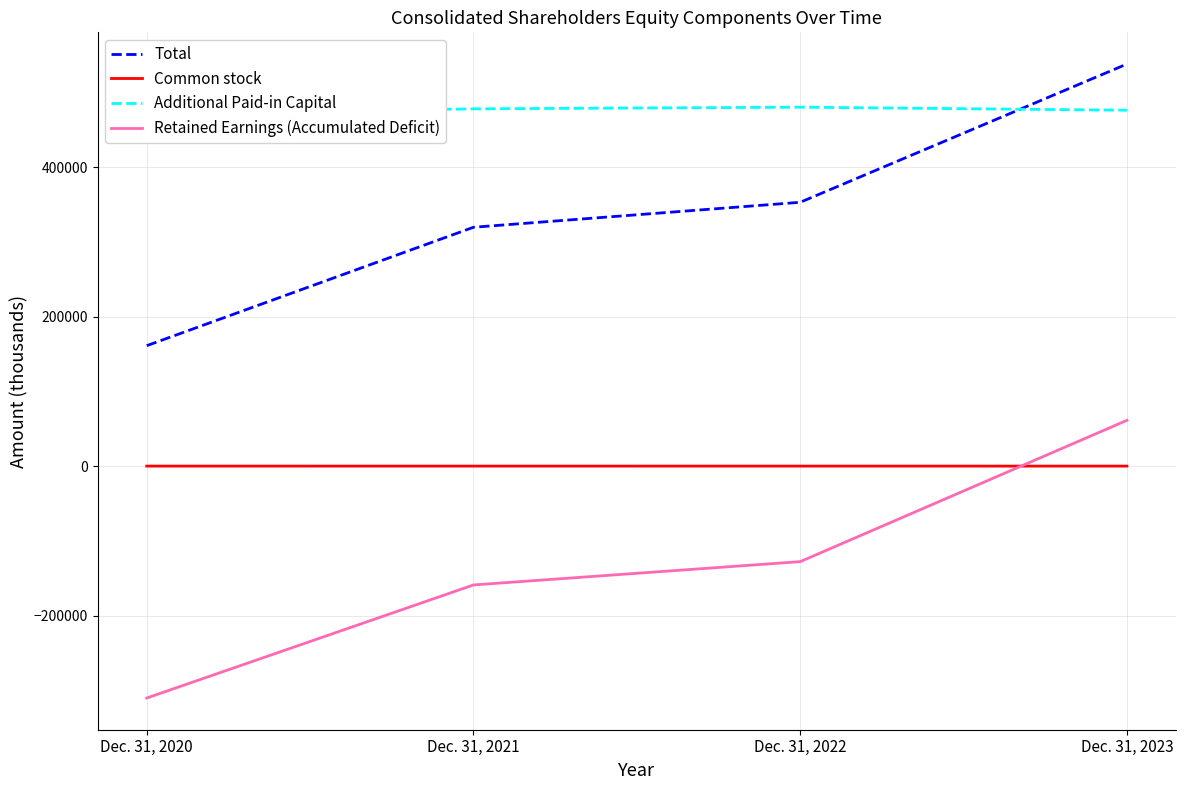

True or false: Total has a value of 554752 at Dec. 31, 2021.

False